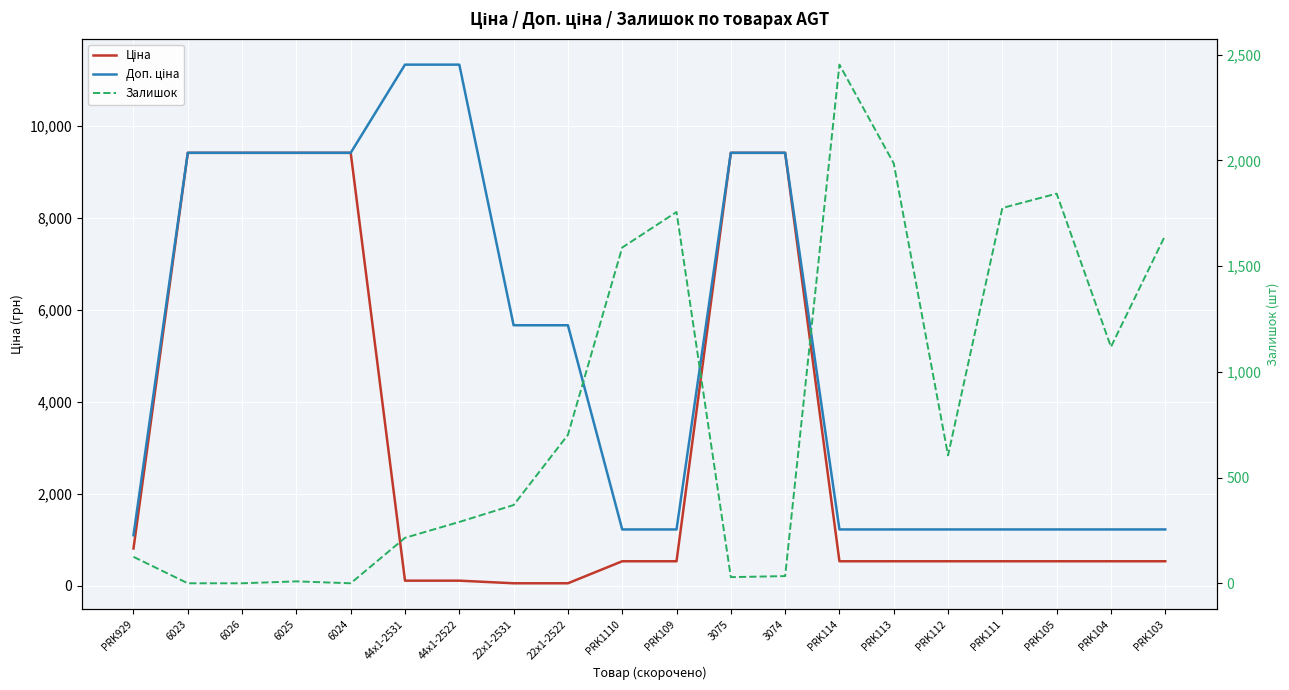

At which category does the chart reach its peak across all series?

44x1-2531